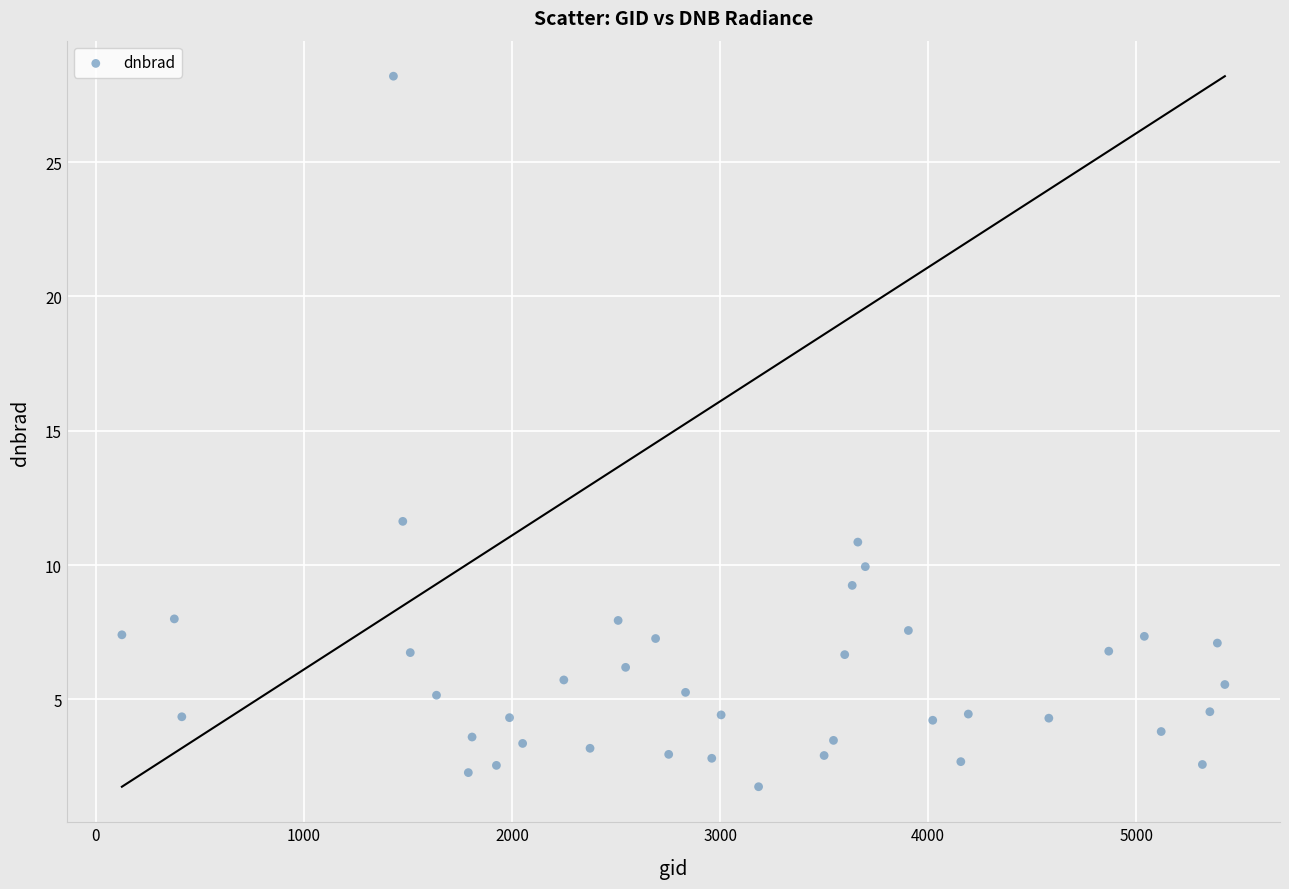

What Y value in the scatter plot is closest to 14?

11.6